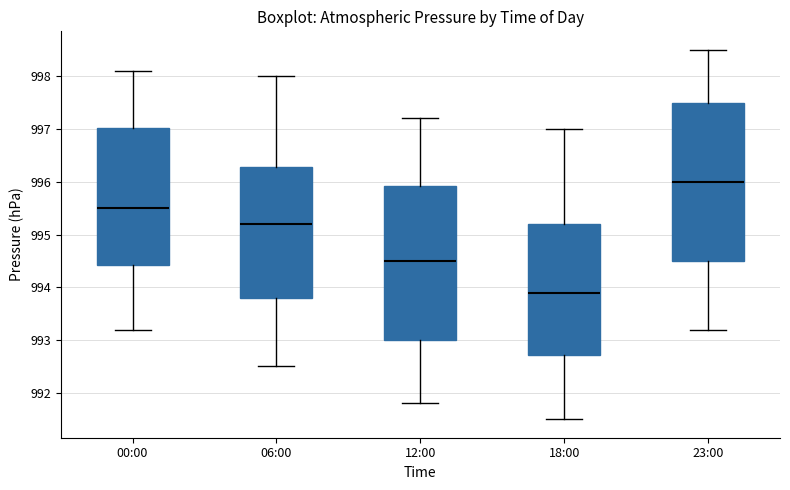

Reading left to right, read every box against the y-axis: the position of its median line, the range the box covers, and the ends of its whiskers. The values are not printed on the chart, so give them approximately, as read against the axis.

00:00: median 995.5, box 994.4 to 997.0, whiskers 993.2 to 998.1
06:00: median 995.2, box 993.8 to 996.3, whiskers 992.5 to 998.0
12:00: median 994.5, box 993.0 to 995.9, whiskers 991.8 to 997.2
18:00: median 993.9, box 992.7 to 995.2, whiskers 991.5 to 997.0
23:00: median 996.0, box 994.5 to 997.5, whiskers 993.2 to 998.5